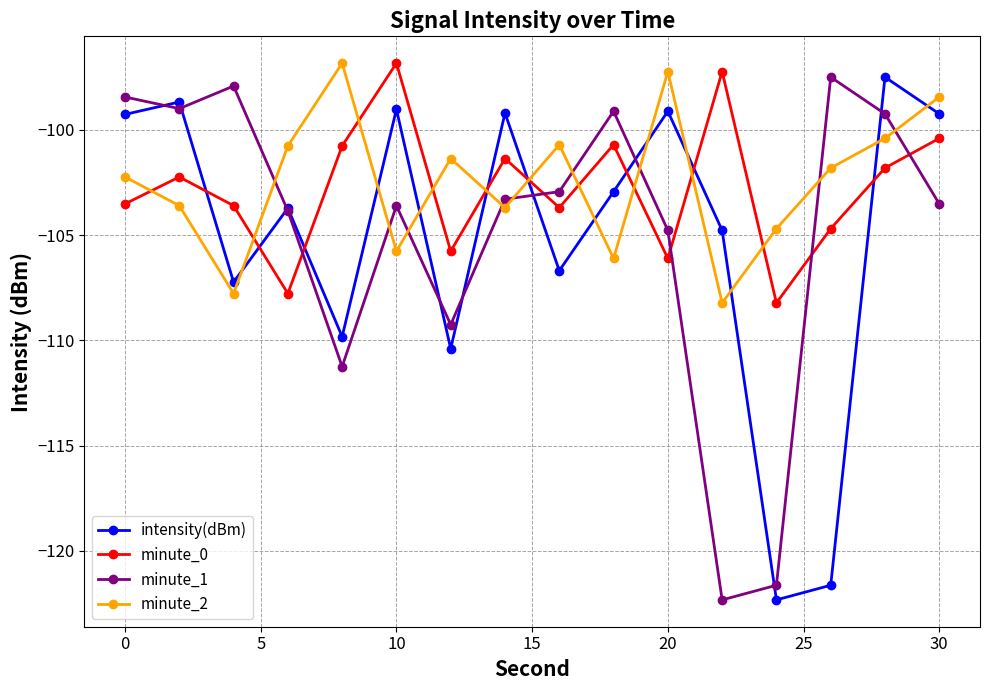

True or false: intensity(dBm) has more than 0 interior local peaks.

True